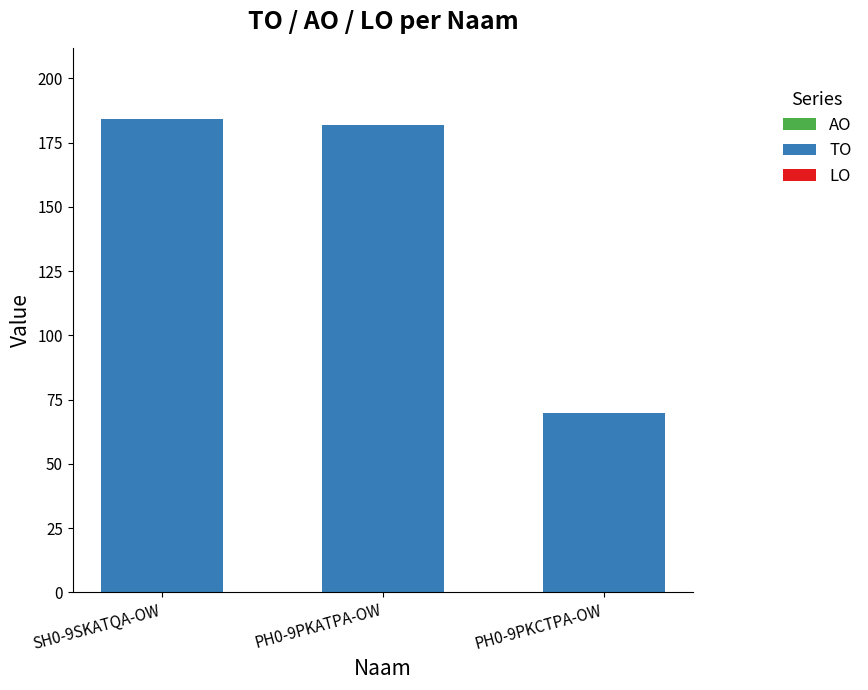

What position from the right is PH0-9PKCTPA-OW?

1